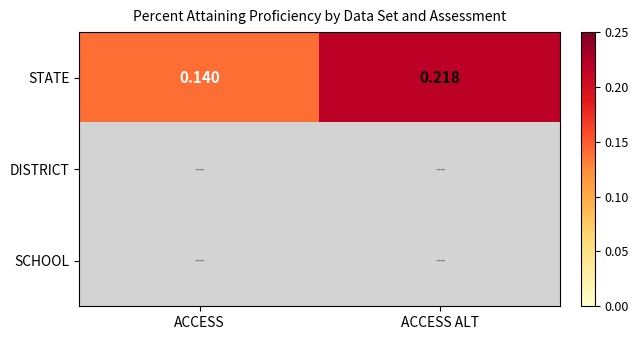

List the labels in order of STATE value, largest first.

ACCESS ALT, ACCESS